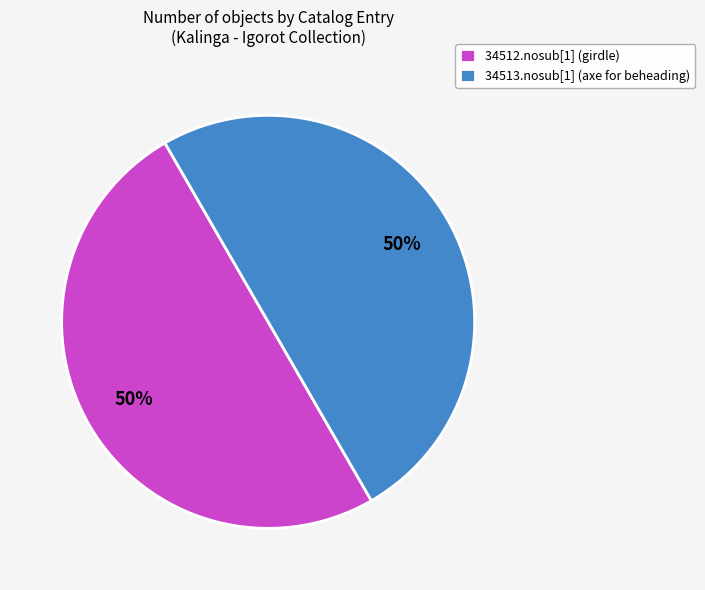

What percentage is the 34513.nosub[1] (axe for beheading) slice, to the nearest percent?

50%